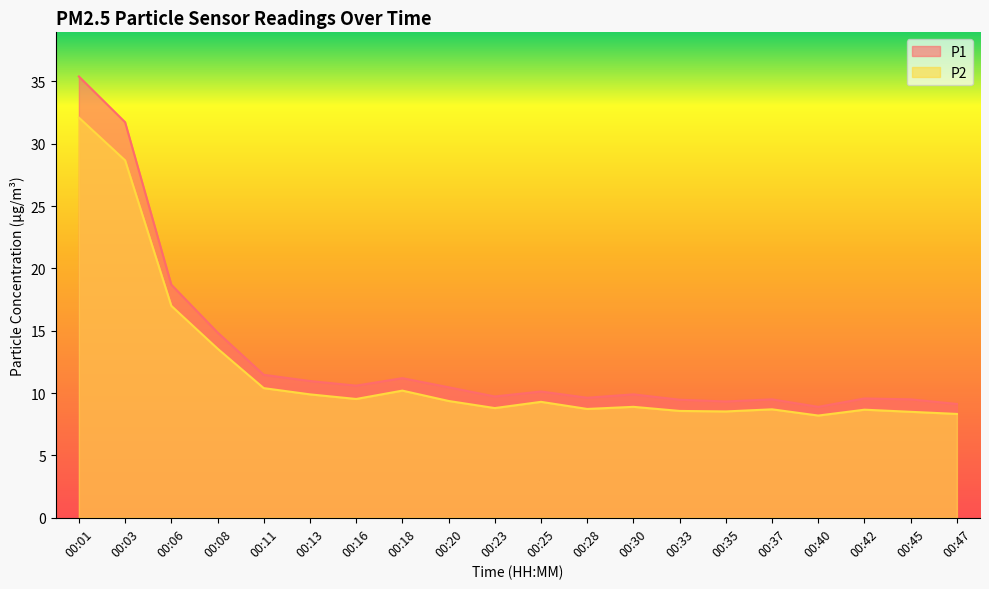

The P1 series shows 11.0 at 00:13. True or false?

True